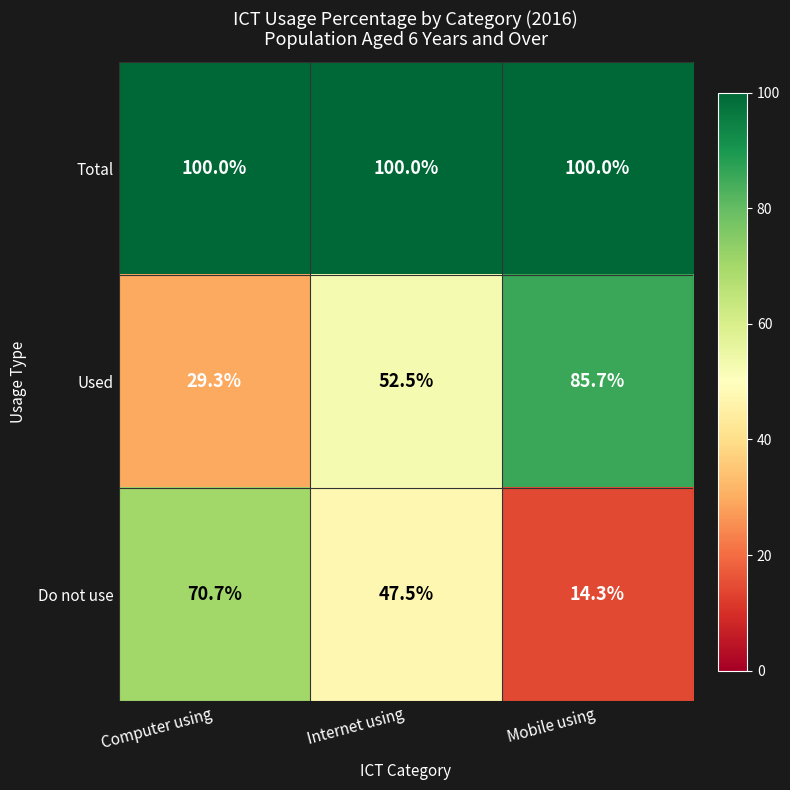

Is the value of Used at Computer using greater than the value of Total at Mobile using?

No